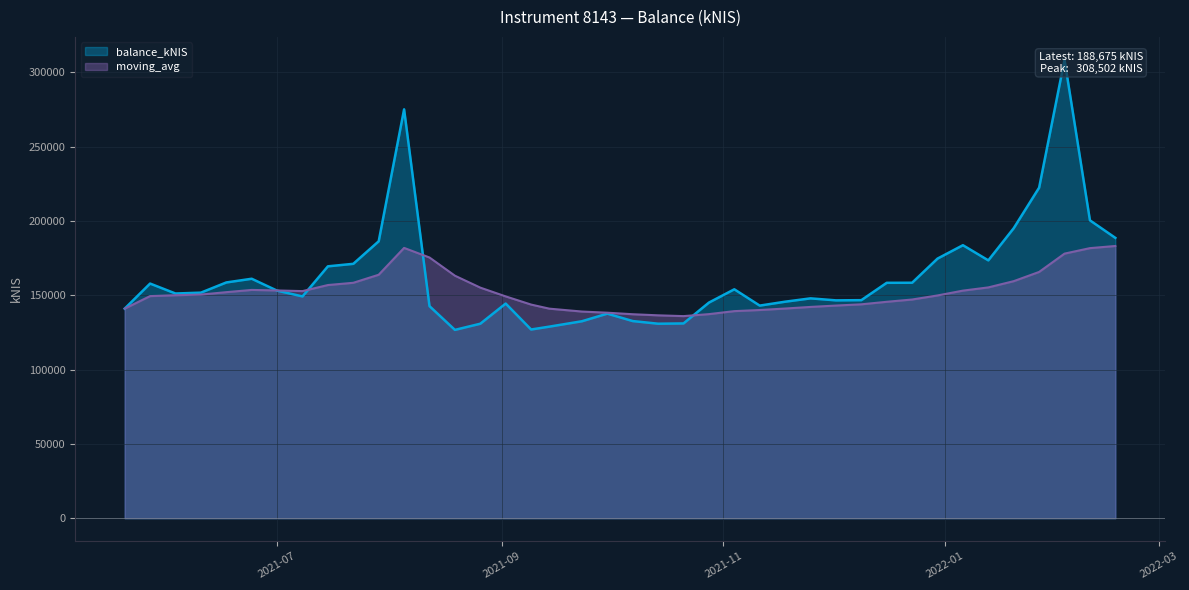

True or false: balance_kNIS has more than 2 interior local peaks.

True